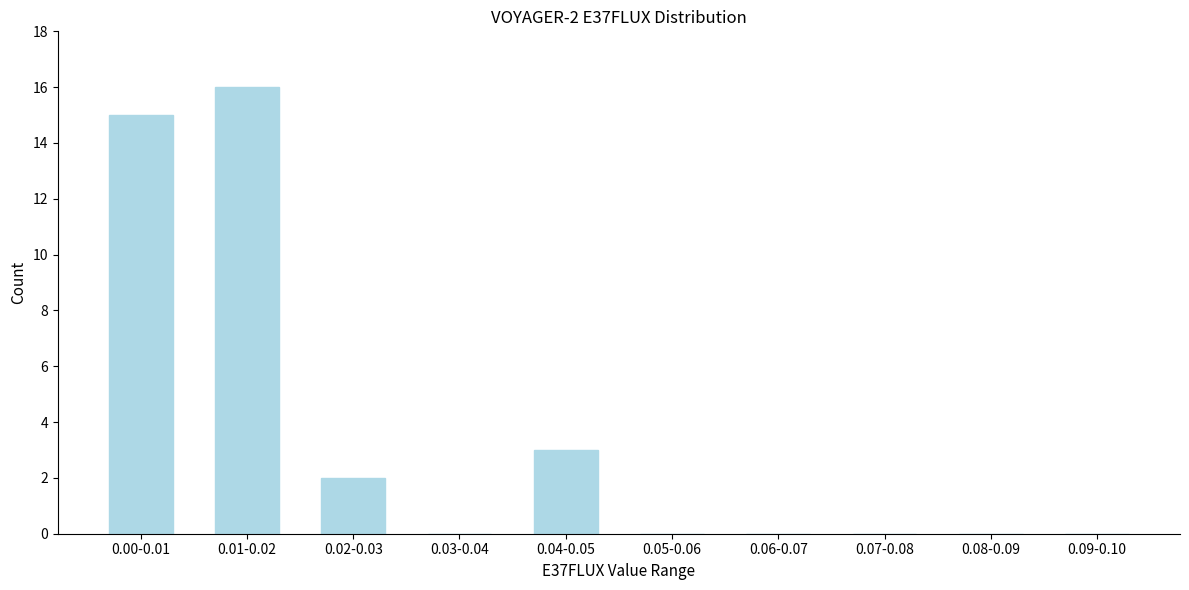

Reading right to left, transcribe all the data shown in this chart.

0.09-0.10=0	0.08-0.09=0	0.07-0.08=0	0.06-0.07=0	0.05-0.06=0	0.04-0.05=3	0.03-0.04=0	0.02-0.03=2	0.01-0.02=16	0.00-0.01=15